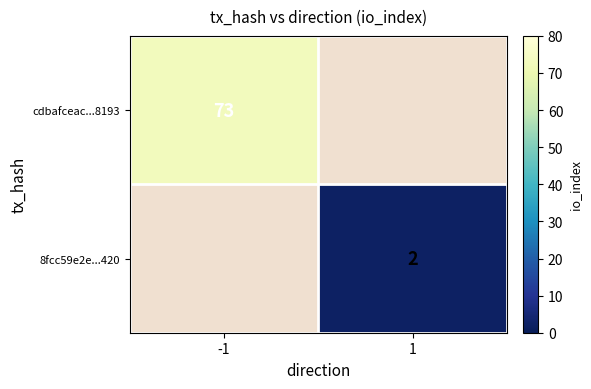

Is it true that 8fcc59e2e...420 equals 0.4 at 1?

False